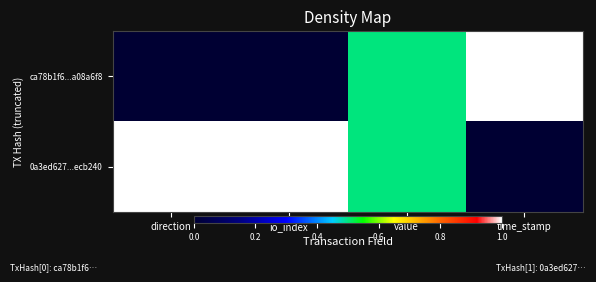

Which has a higher value, direction or io_index?

direction